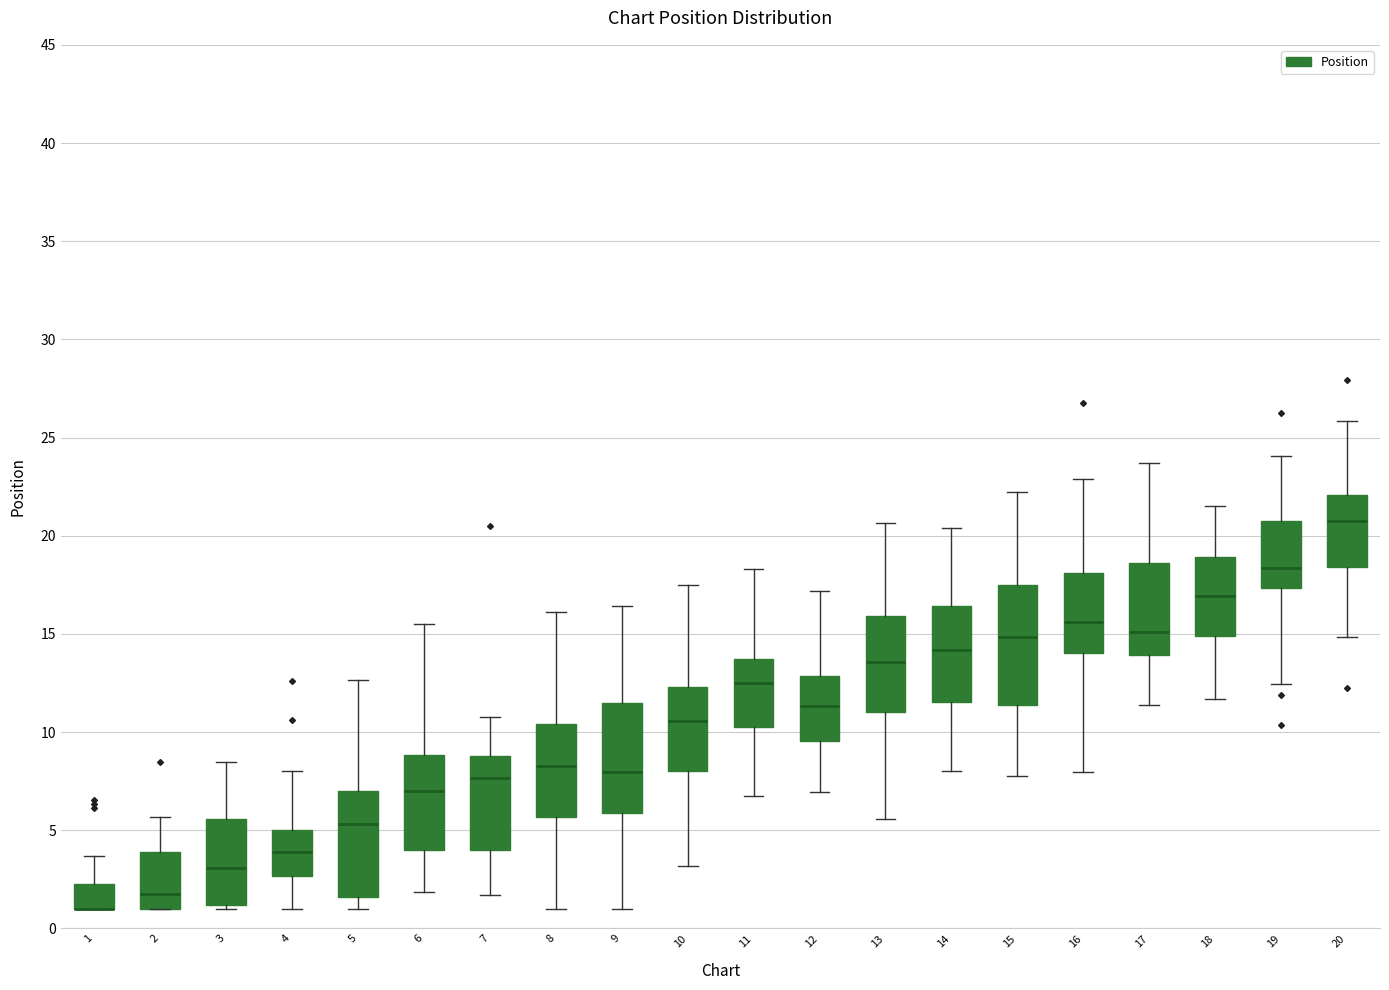

Reading left to right, read every box against the y-axis: the position of its median line, the range the box covers, and the ends of its whiskers. The values are not printed on the chart, so give them approximately, as read against the axis.

1: median 1.0 (drawn on the box's lower edge), box 1.0 to 2.5, whiskers 1.0 to 3.5
2: median 2.0, box 1.0 to 4.0, whiskers 1.0 to 5.5
3: median 3.0, box 1.0 to 5.5, whiskers 1.0 (just below the box's lower edge) to 8.5
4: median 4.0, box 2.5 to 5.0, whiskers 1.0 to 8.0
5: median 5.5, box 1.5 to 7.0, whiskers 1.0 to 12.5
6: median 7.0, box 4.0 to 9.0, whiskers 2.0 to 15.5
7: median 7.5, box 4.0 to 9.0, whiskers 1.5 to 11.0
8: median 8.5, box 5.5 to 10.5, whiskers 1.0 to 16.0
9: median 8.0, box 6.0 to 11.5, whiskers 1.0 to 16.5
10: median 10.5, box 8.0 to 12.5, whiskers 3.0 to 17.5
11: median 12.5, box 10.5 to 13.5, whiskers 7.0 to 18.5
12: median 11.5, box 9.5 to 13.0, whiskers 7.0 to 17.0
13: median 13.5, box 11.0 to 16.0, whiskers 5.5 to 20.5
14: median 14.0, box 11.5 to 16.5, whiskers 8.0 to 20.5
15: median 15.0, box 11.5 to 17.5, whiskers 8.0 to 22.0
16: median 15.5, box 14.0 to 18.0, whiskers 8.0 to 23.0
17: median 15.0, box 14.0 to 18.5, whiskers 11.5 to 23.5
18: median 17.0, box 15.0 to 19.0, whiskers 11.5 to 21.5
19: median 18.5, box 17.5 to 20.5, whiskers 12.5 to 24.0
20: median 20.5, box 18.5 to 22.0, whiskers 15.0 to 26.0